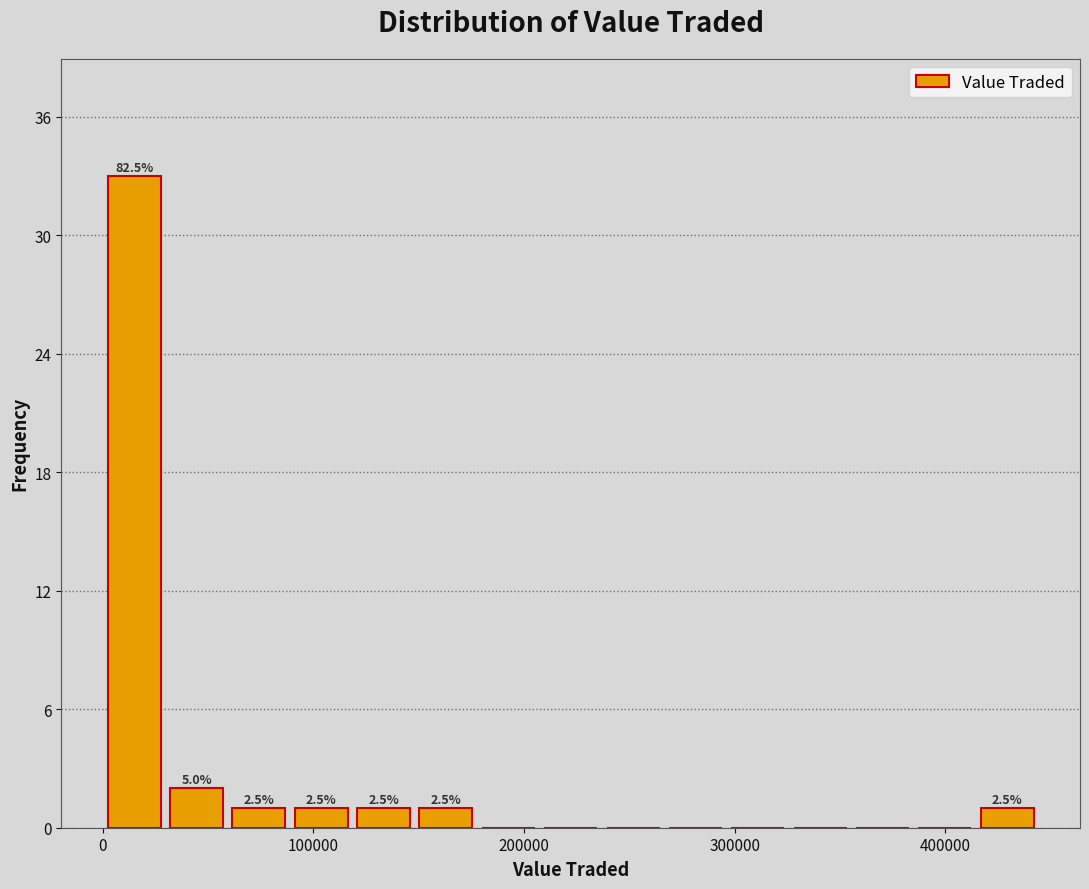

Around what value on the x-axis is the tallest bar? Give the approximate position of its centre, as read against the axis.

10000